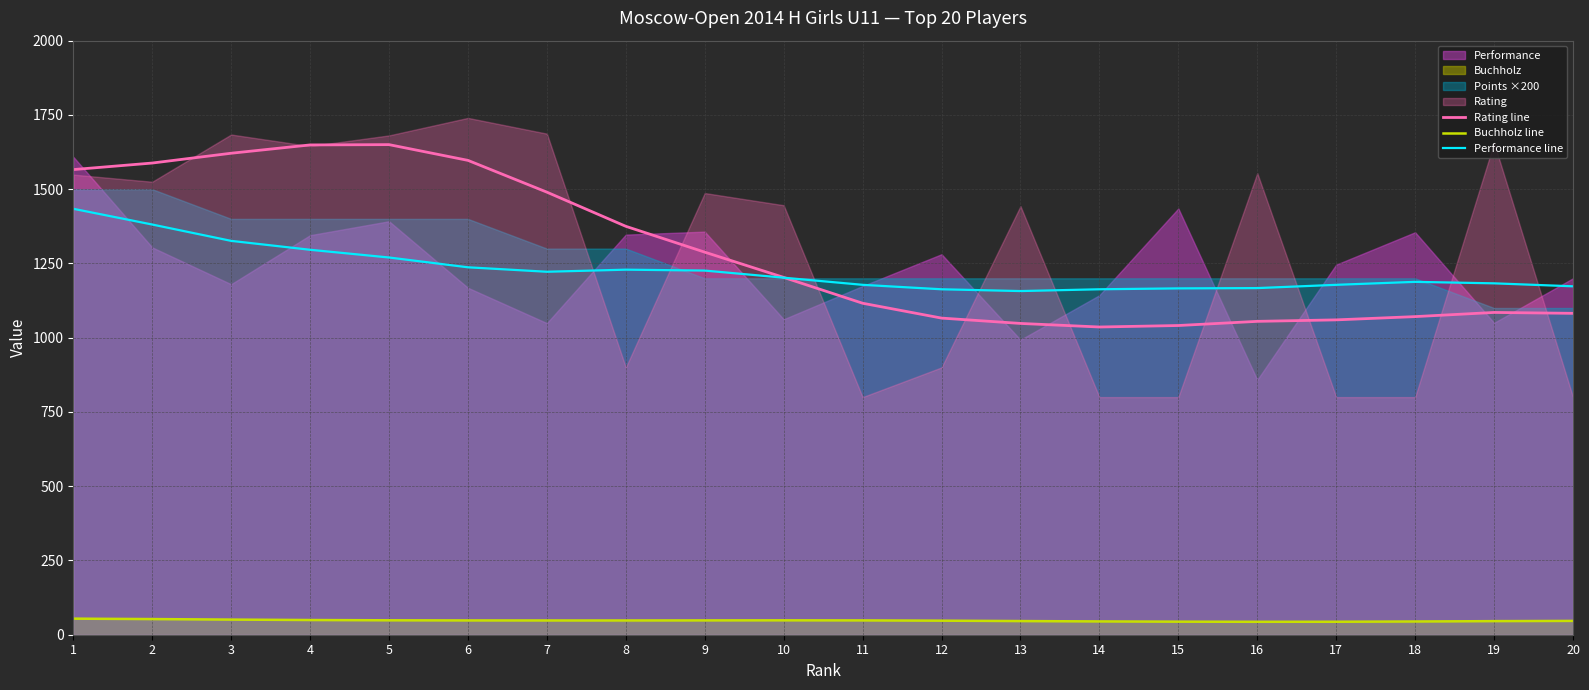

Is it true that Rating line equals 1505.0 at 19?

False